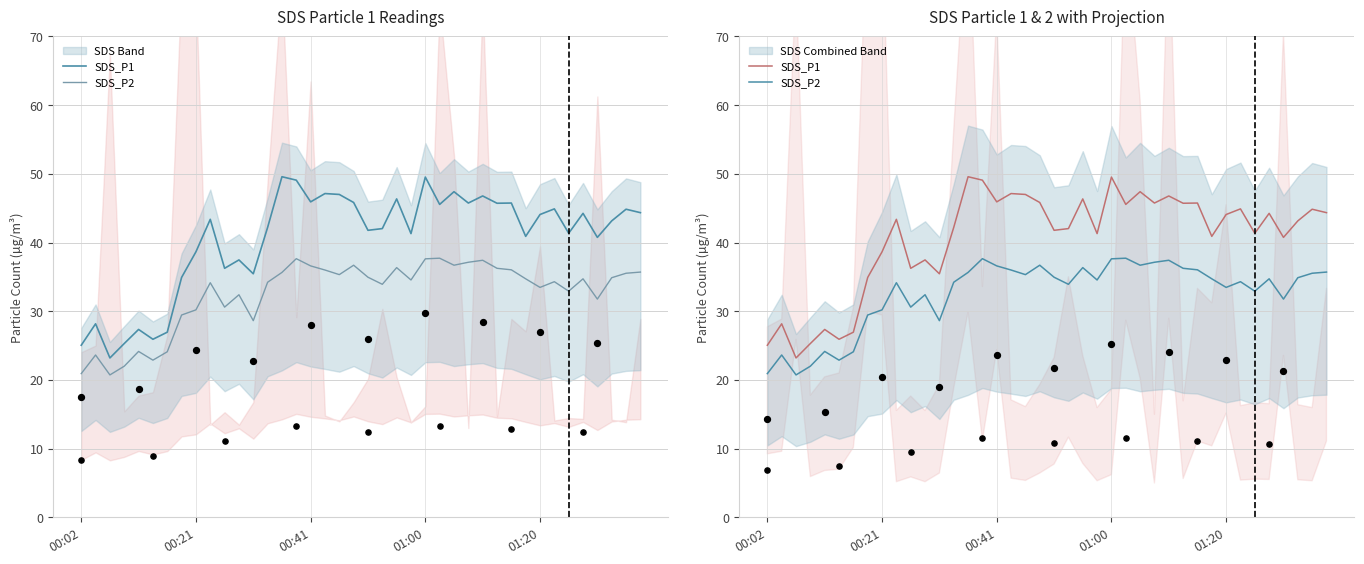

Which series reaches the maximum Y coordinate?

SDS_P1